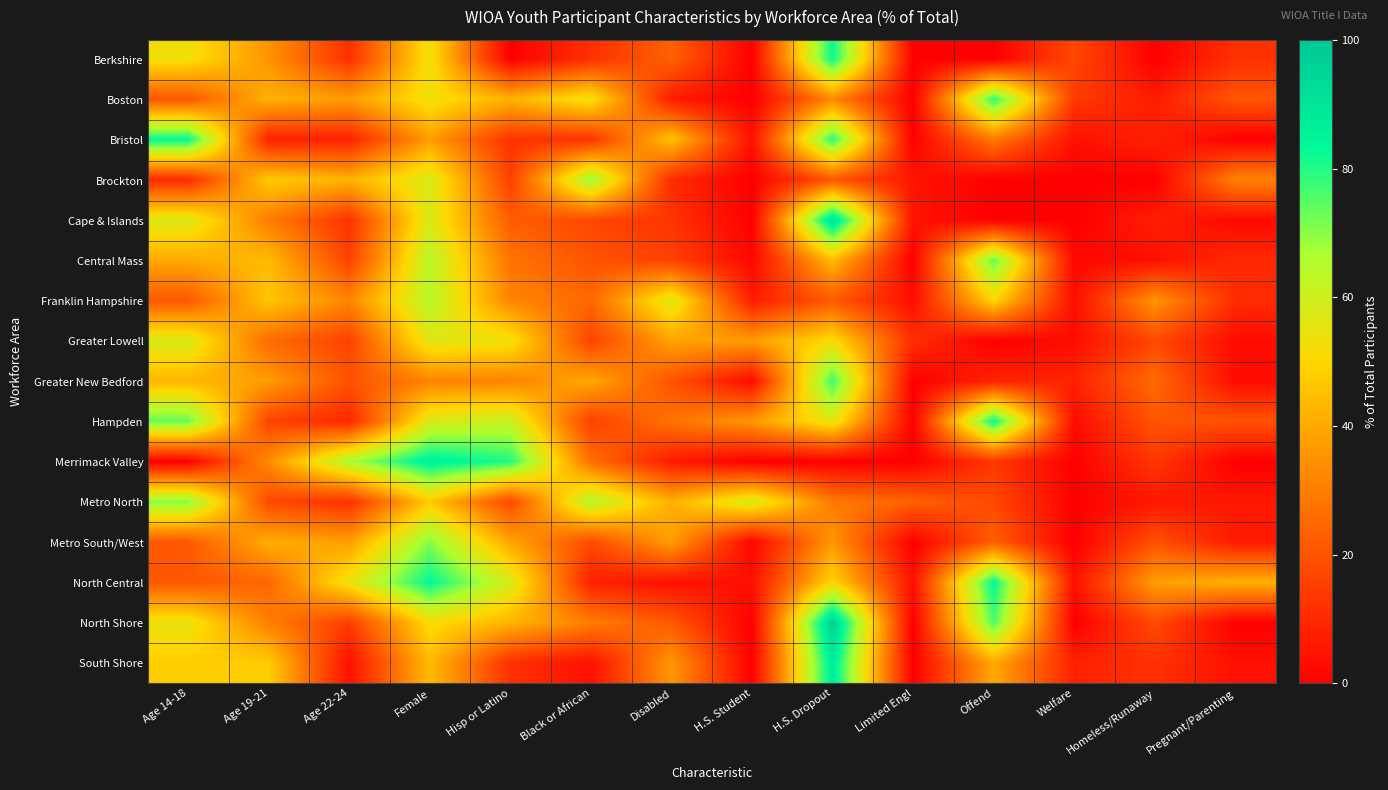

How many categories are shown in the chart?

14